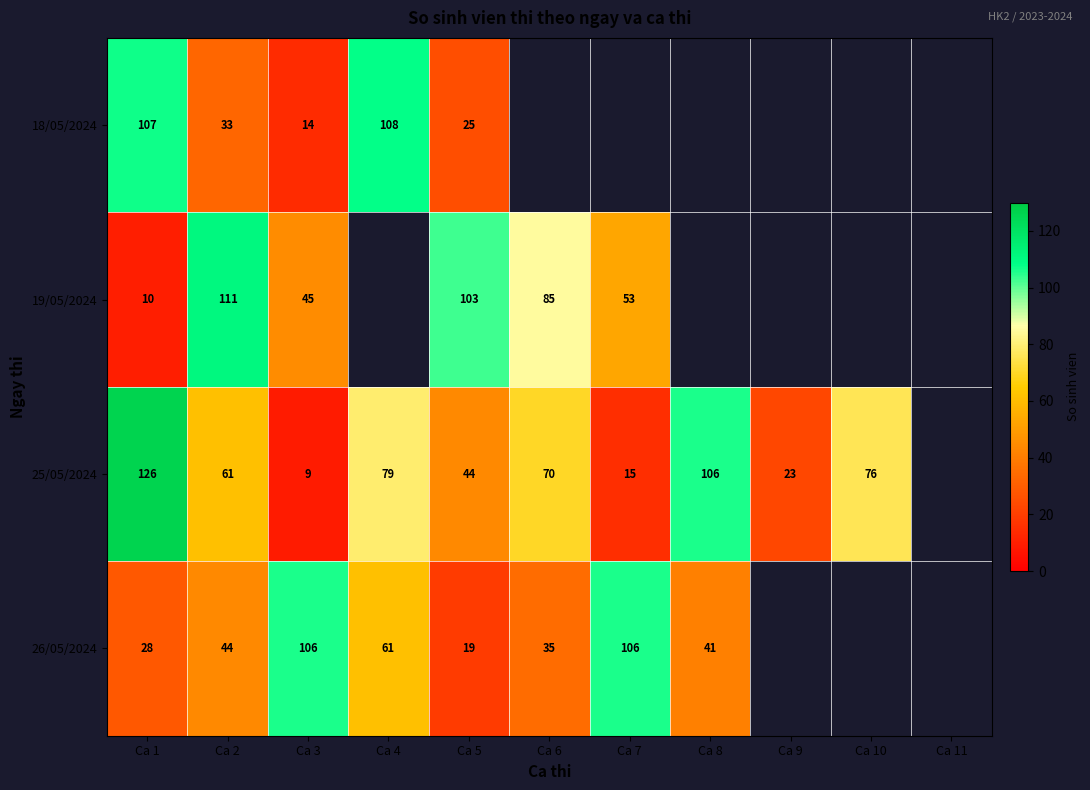

What is the sum of the 25/05/2024 values at Ca 10 and Ca 1?

202